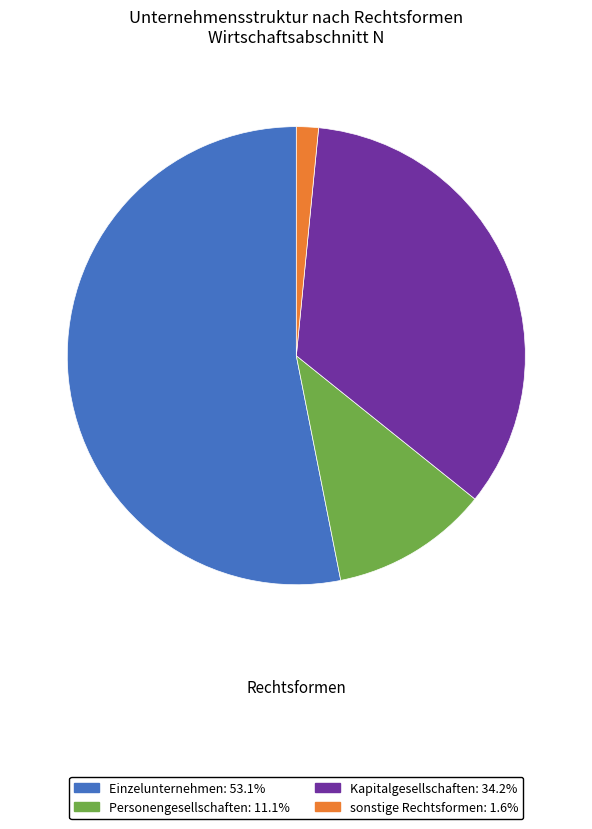

Which has a higher value, Einzelunternehmen or Personengesellschaften?

Einzelunternehmen